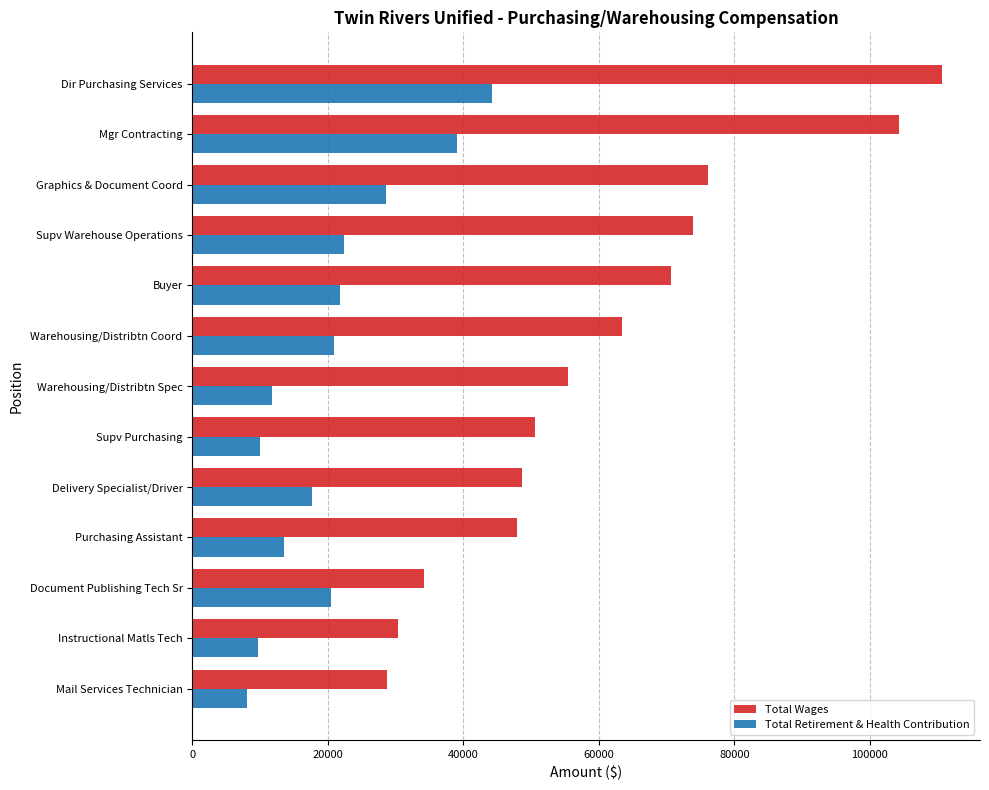

Rank the series at Graphics & Document Coord from lowest to highest value.

Total Retirement & Health Contribution, Total Wages